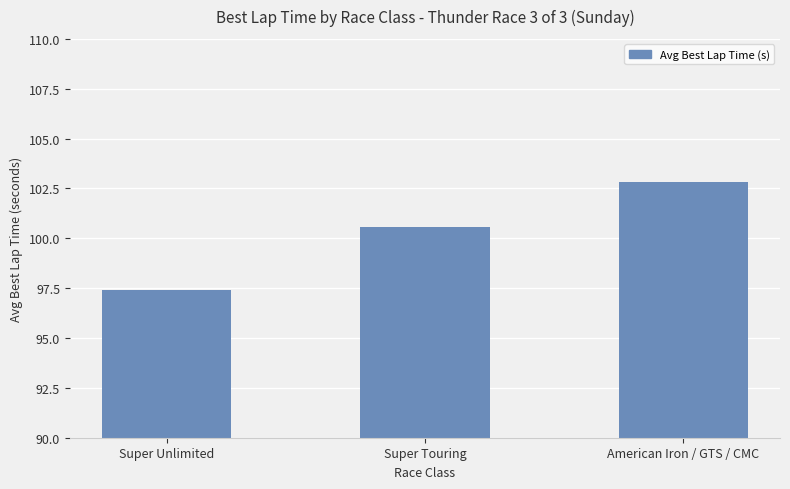

At which category does the chart reach its peak across all series?

American Iron / GTS / CMC